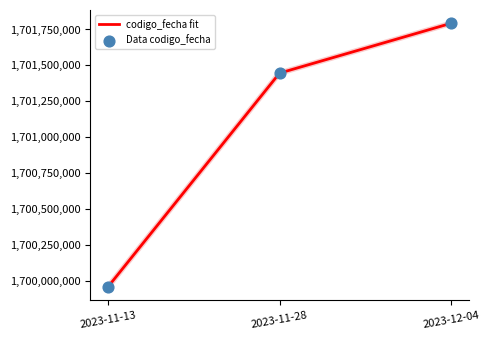

List the labels in order of value, largest first.

2023-12-04, 2023-11-28, 2023-11-13